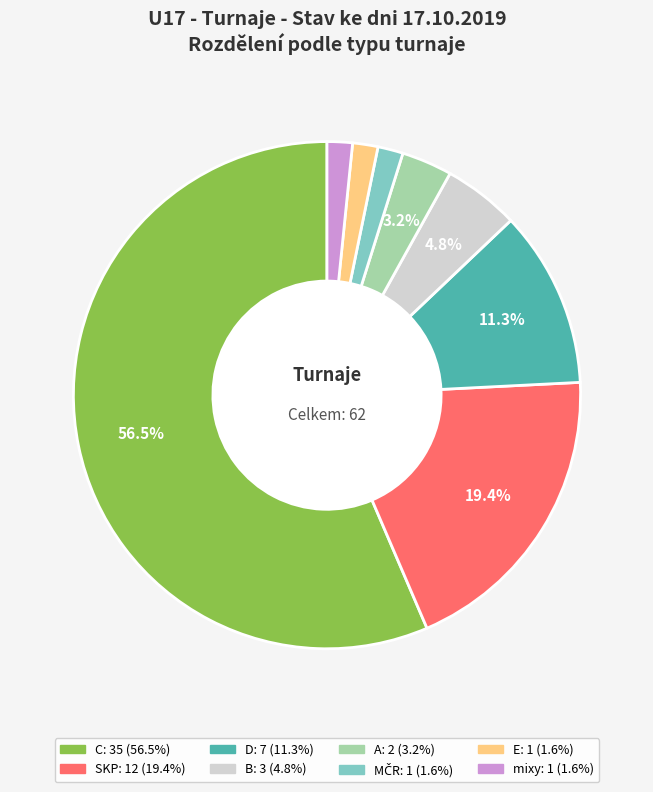

To the nearest percent, what is the difference between the largest and smallest slice percentages?

55%